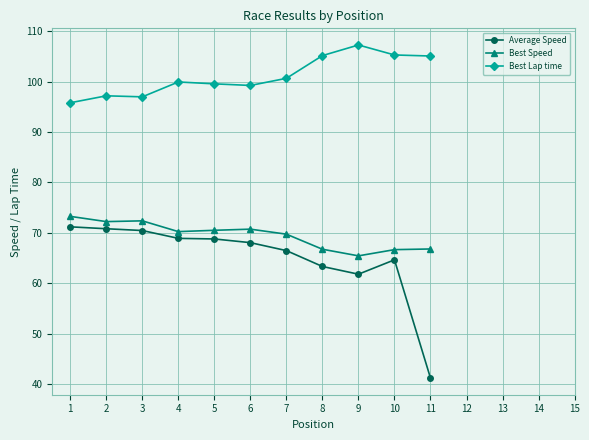

What is the highest value of the Best Lap time series?

107.2